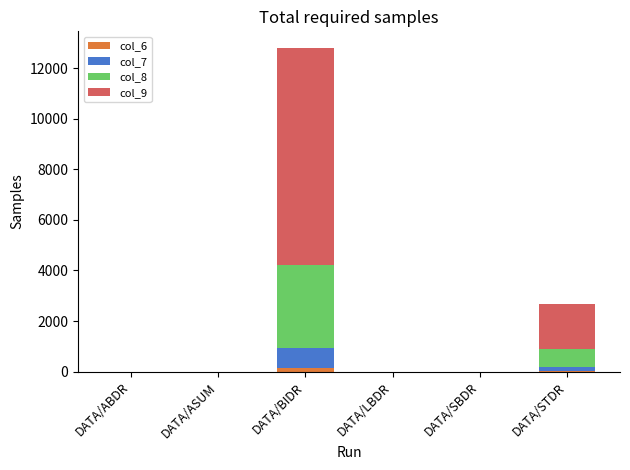

At which category is the sum across all series the highest?

DATA/BIDR